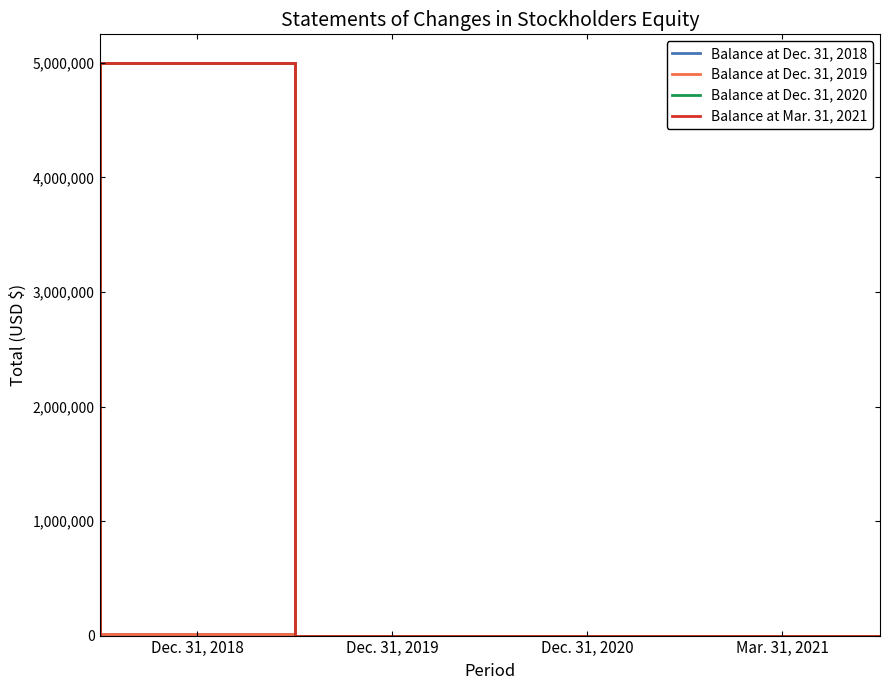

How many bars are there in total?

16